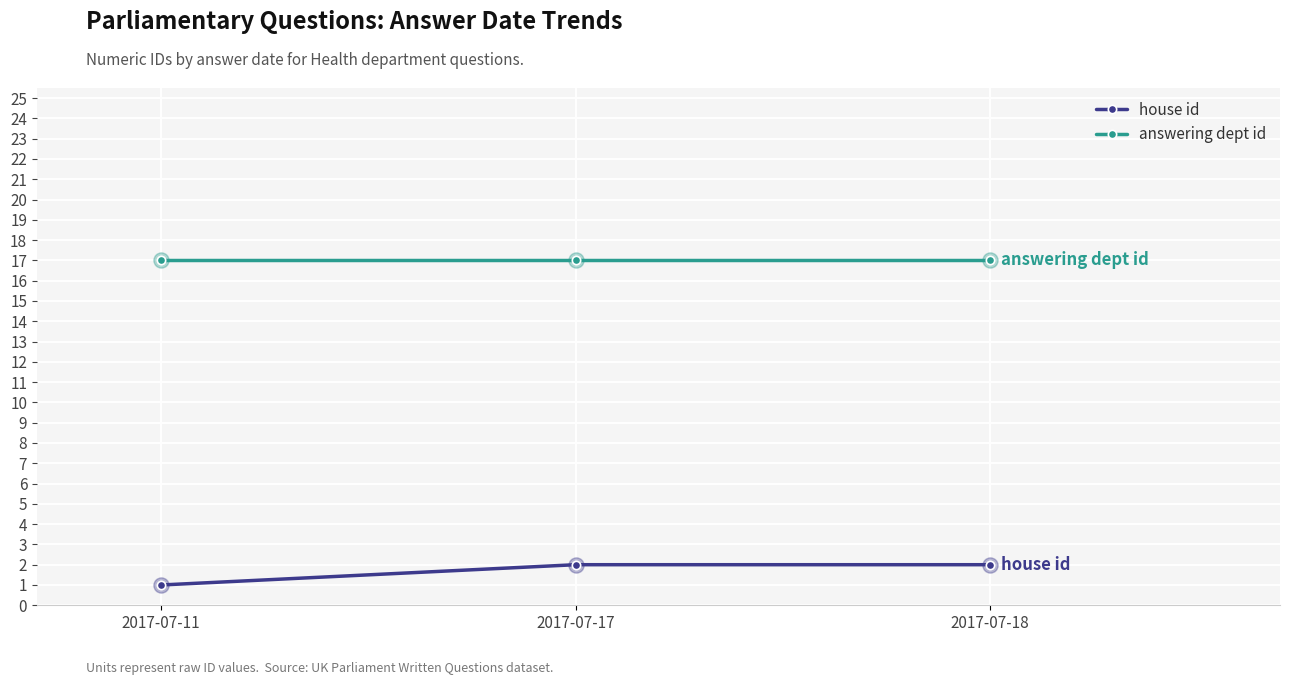

What is the spread (max minus min) of values at 2017-07-18?

15